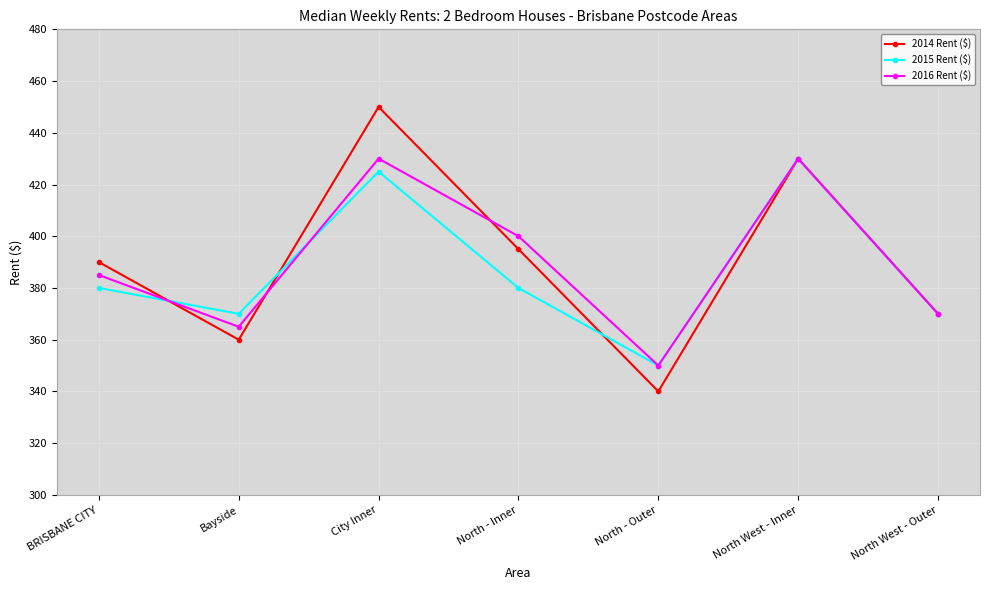

In 2015 Rent ($), how many points are higher than both neighbors (excluding endpoints)?

2